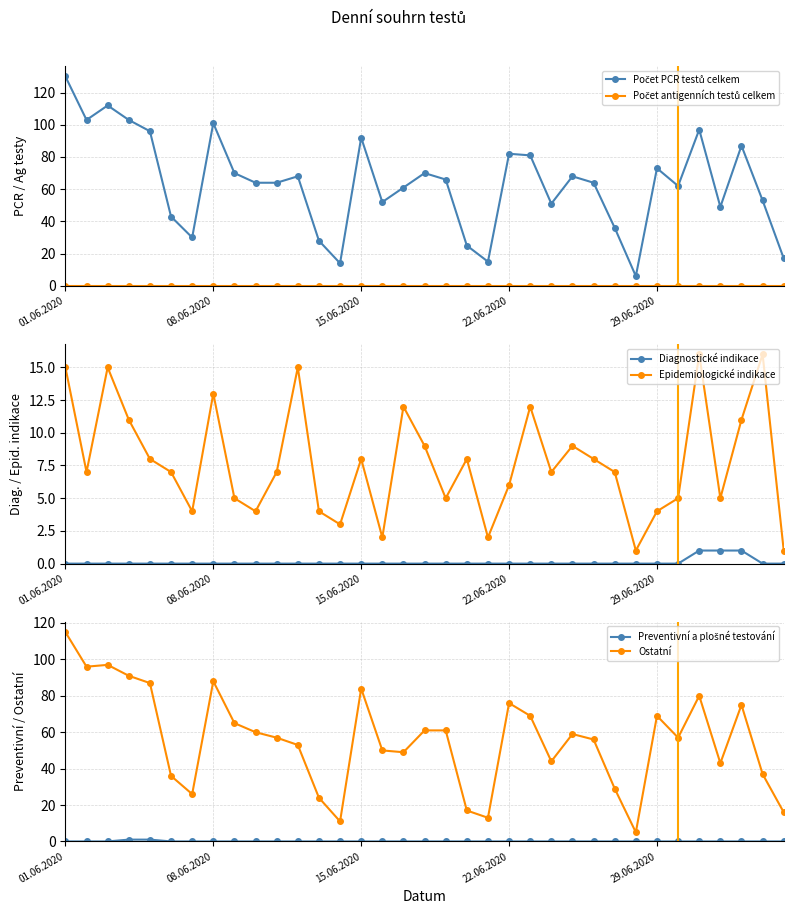

True or false: Epidemiologické indikace and Počet antigenních testů celkem intersect in this chart.

False